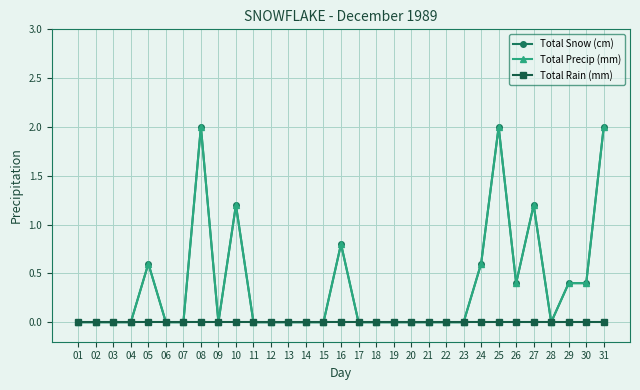

Reading left to right, what are all the values shown in this chart?

Total Snow (cm): 0.0	0.0	0.0	0.0	0.6	0.0	0.0	2.0	0.0	1.2	0.0	0.0	0.0	0.0	0.0	0.8	0.0	0.0	0.0	0.0	0.0	0.0	0.0	0.6	2.0	0.4	1.2	0.0	0.4	0.4	2.0
Total Precip (mm): 0.0	0.0	0.0	0.0	0.6	0.0	0.0	2.0	0.0	1.2	0.0	0.0	0.0	0.0	0.0	0.8	0.0	0.0	0.0	0.0	0.0	0.0	0.0	0.6	2.0	0.4	1.2	0.0	0.4	0.4	2.0
Total Rain (mm): 0.0	0.0	0.0	0.0	0.0	0.0	0.0	0.0	0.0	0.0	0.0	0.0	0.0	0.0	0.0	0.0	0.0	0.0	0.0	0.0	0.0	0.0	0.0	0.0	0.0	0.0	0.0	0.0	0.0	0.0	0.0